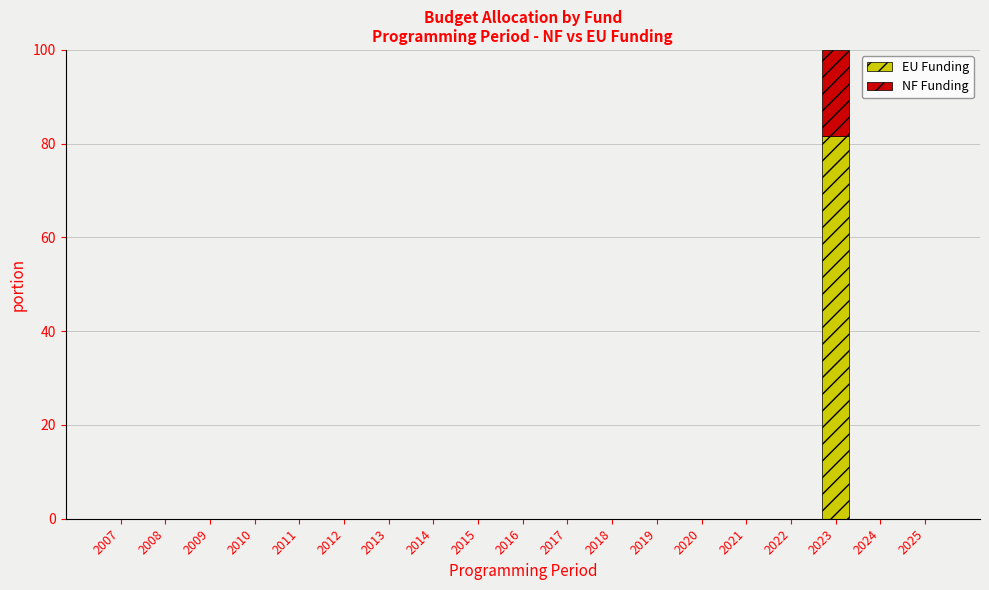

What is the highest value of the EU Funding series?

81.5